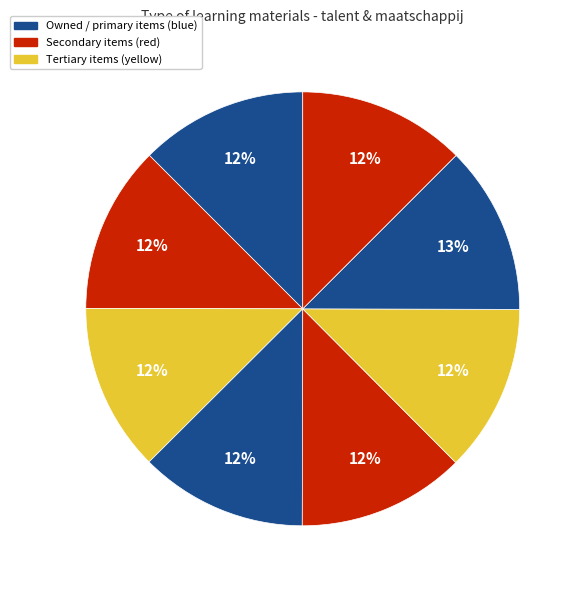

Count the number of slices in the pie.

8